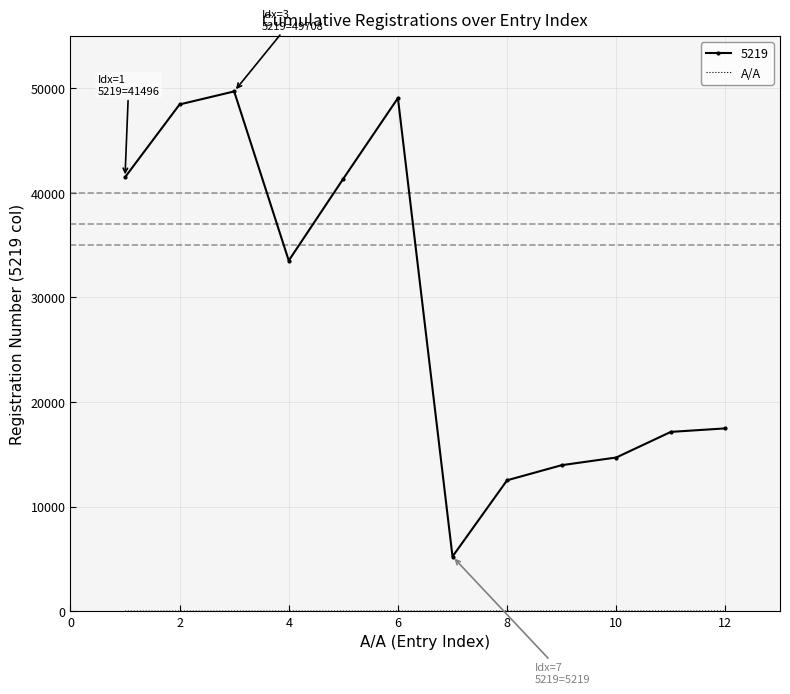

Which series has the largest range (max minus min)?

5219